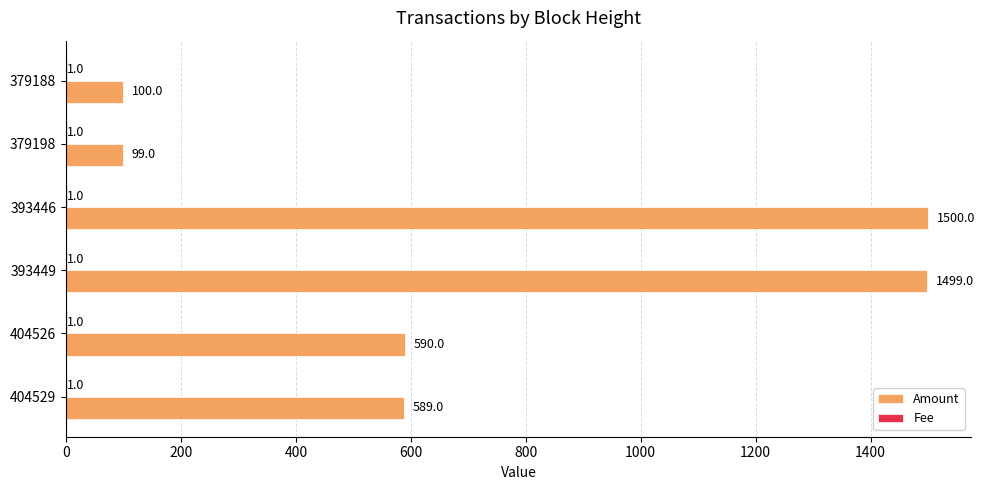

At which category is the sum across all series the highest?

393446